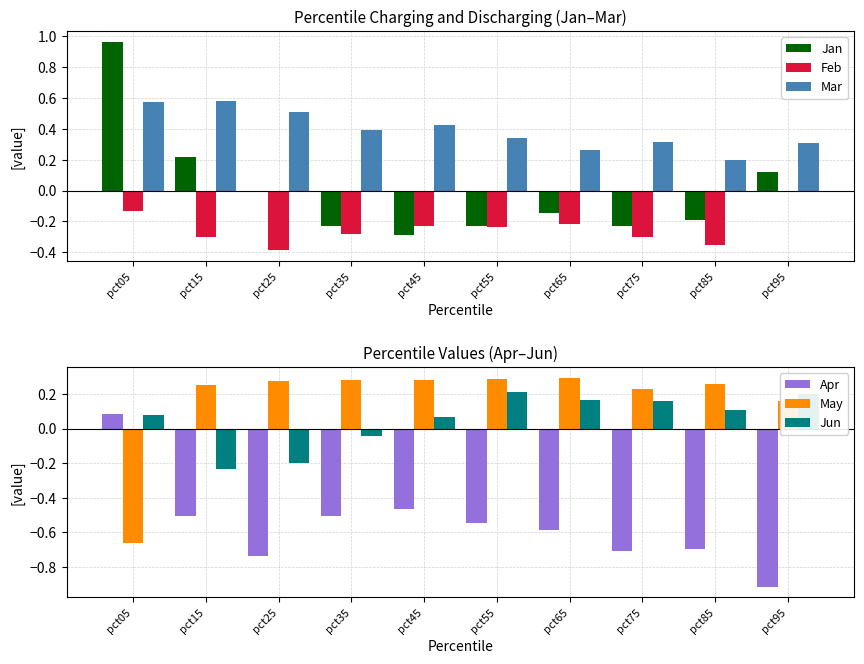

How many data points does each series have?

10